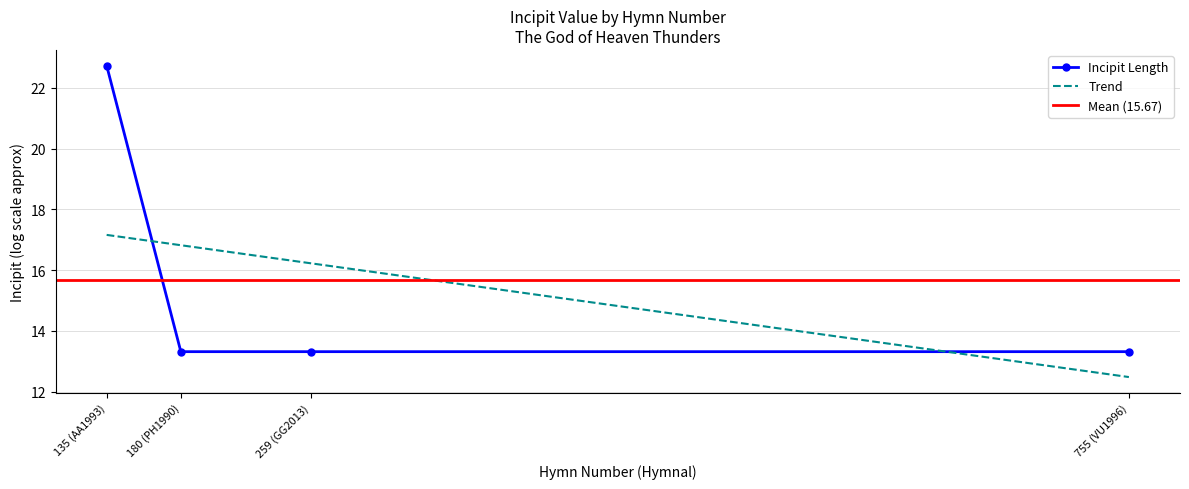

Which category has the lowest value across all series?

180 (PH1990)